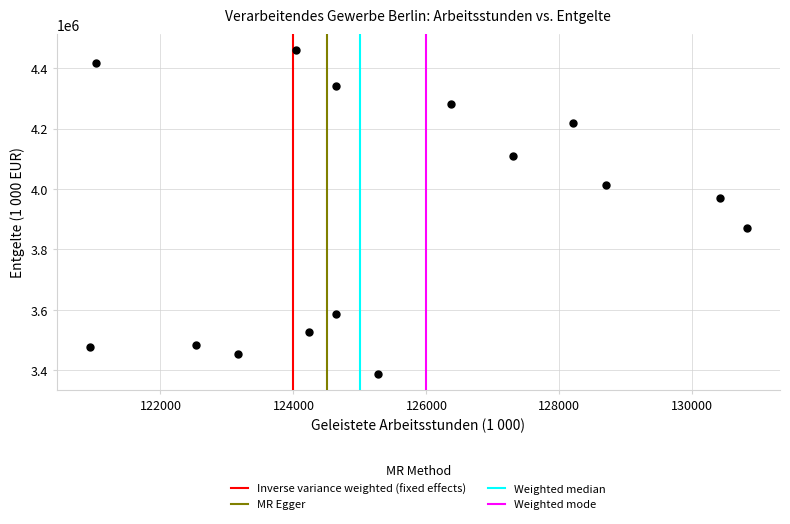

What is the range of Y values (max minus min)?

1072864